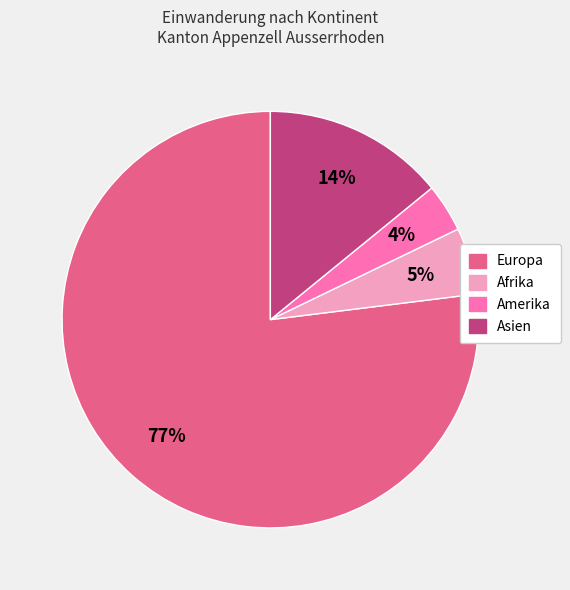

Count the number of slices in the pie.

4